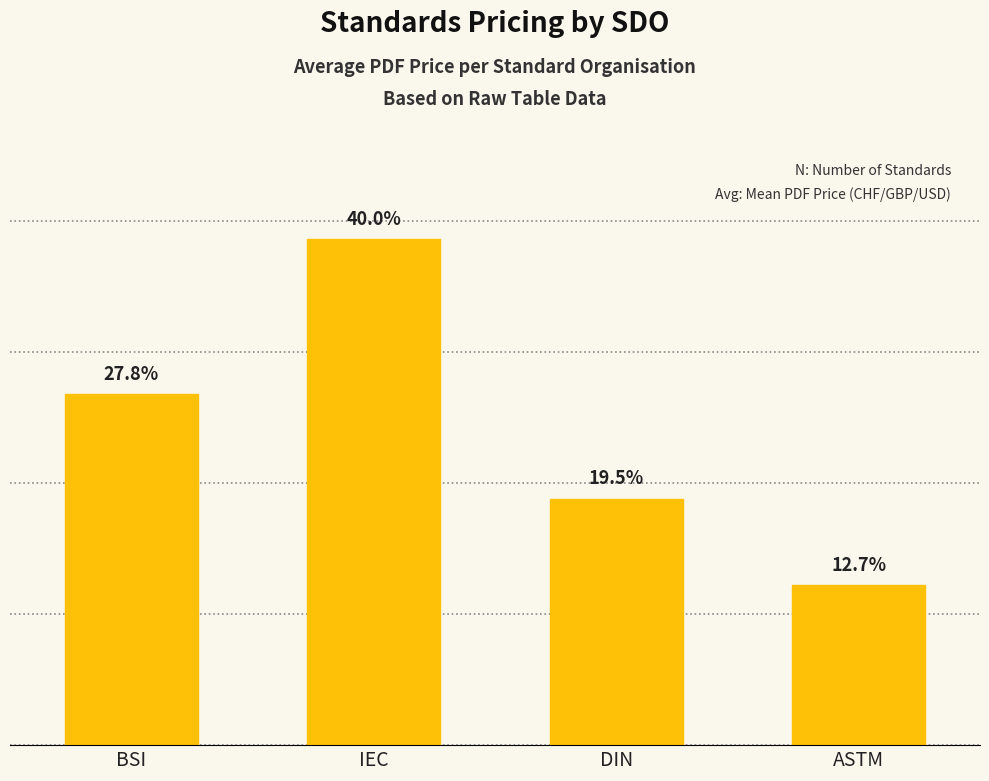

Are the bars horizontal?

No